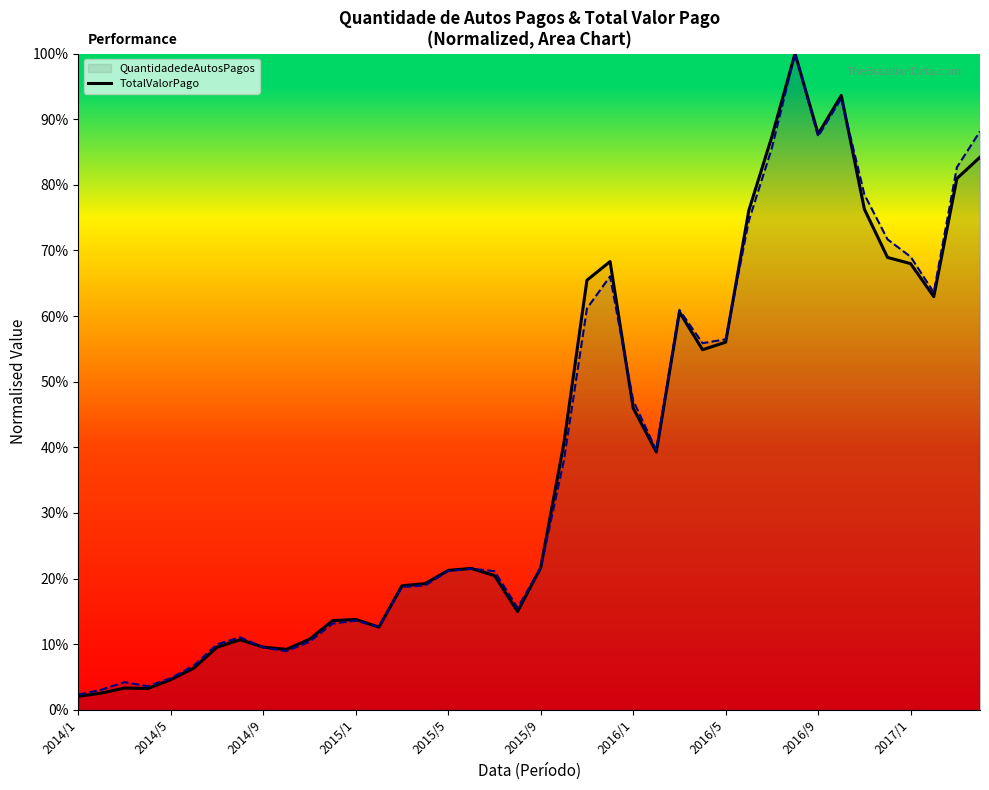

What position from the right is 30?

10